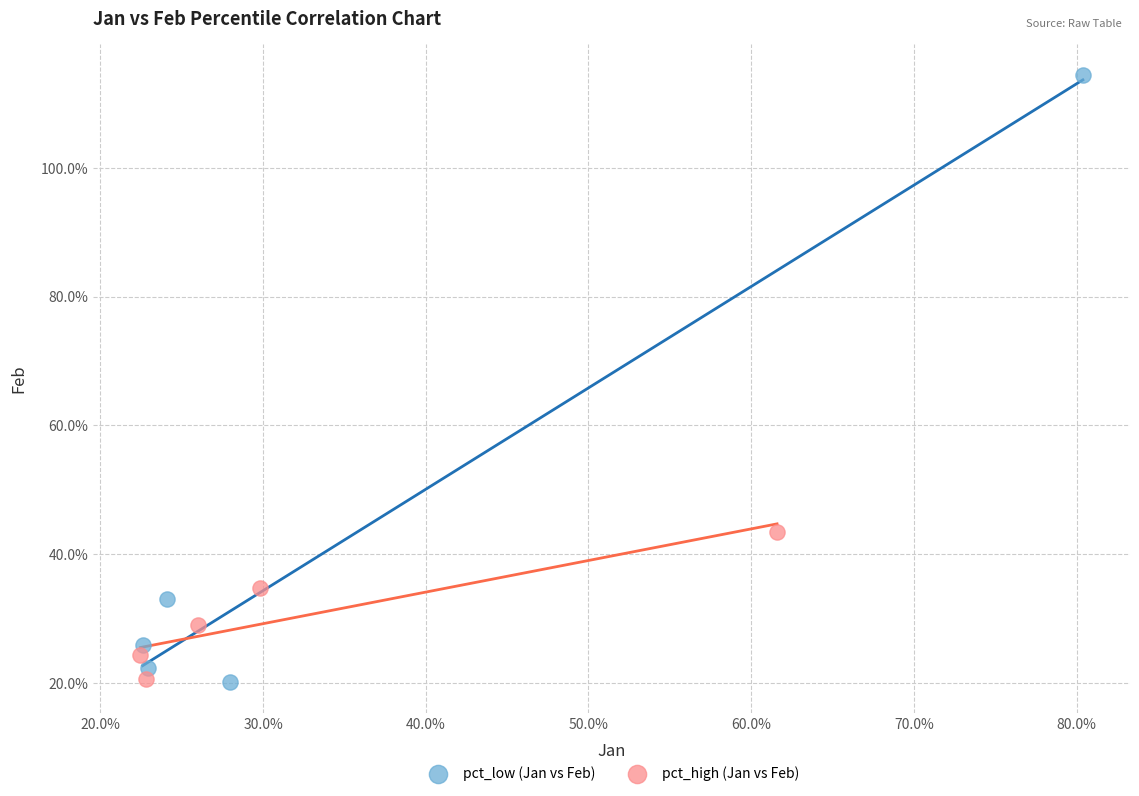

Which series has the largest Y range (max minus min)?

pct_low (Jan vs Feb)